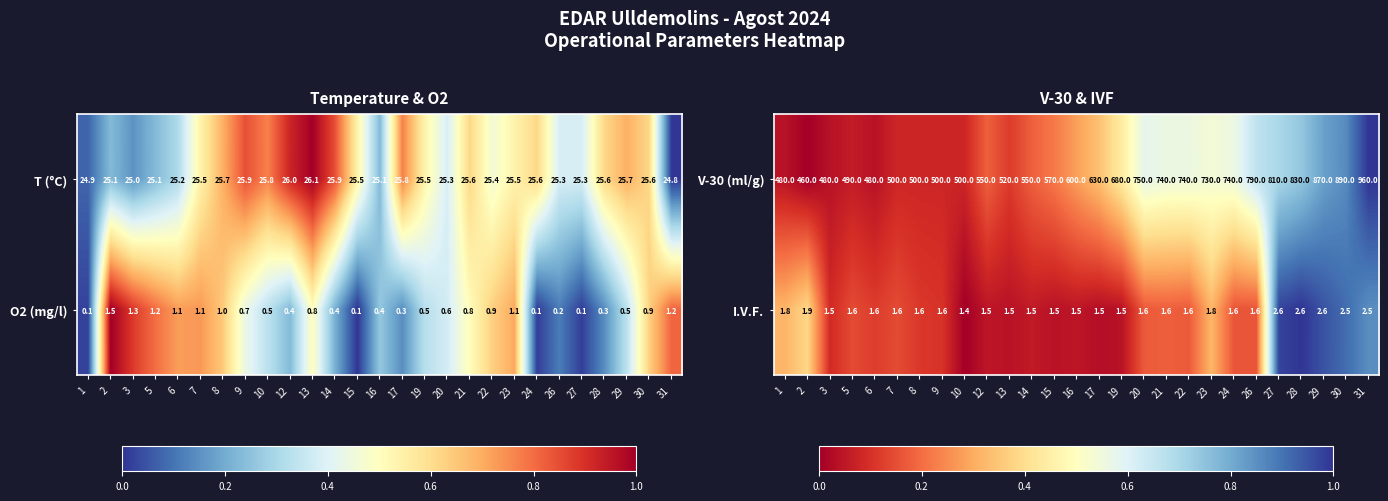

Which category has the lowest value in the I.V.F. series?

10